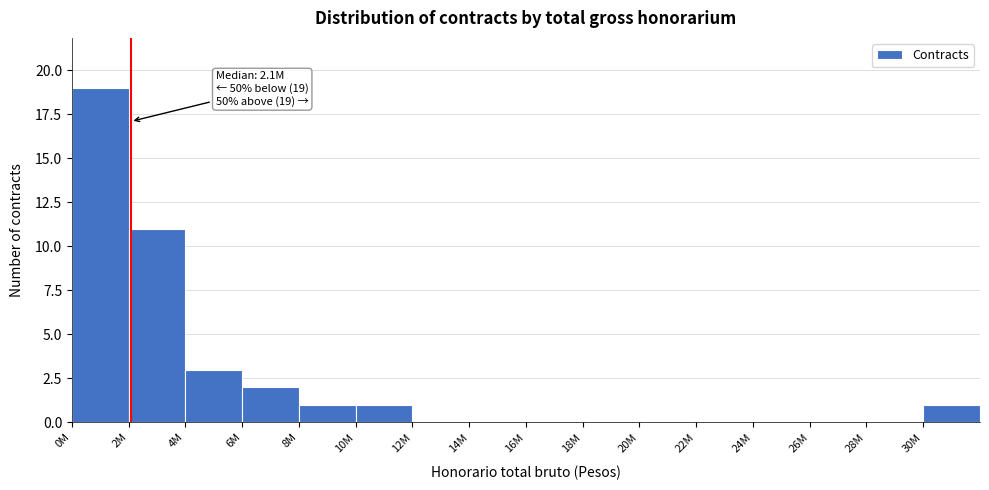

Reading right to left, list all the values displayed in this chart.

30M=1	28M=0	26M=0	24M=0	22M=0	20M=0	18M=0	16M=0	14M=0	12M=0	10M=1	8M=1	6M=2	4M=3	2M=11	0M=19